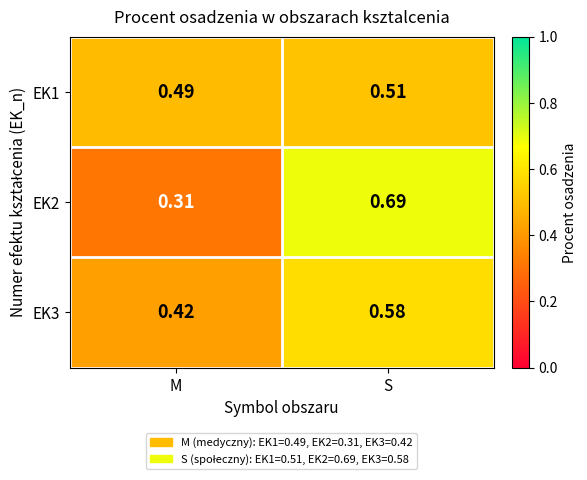

Which category has the lowest value across all series?

M